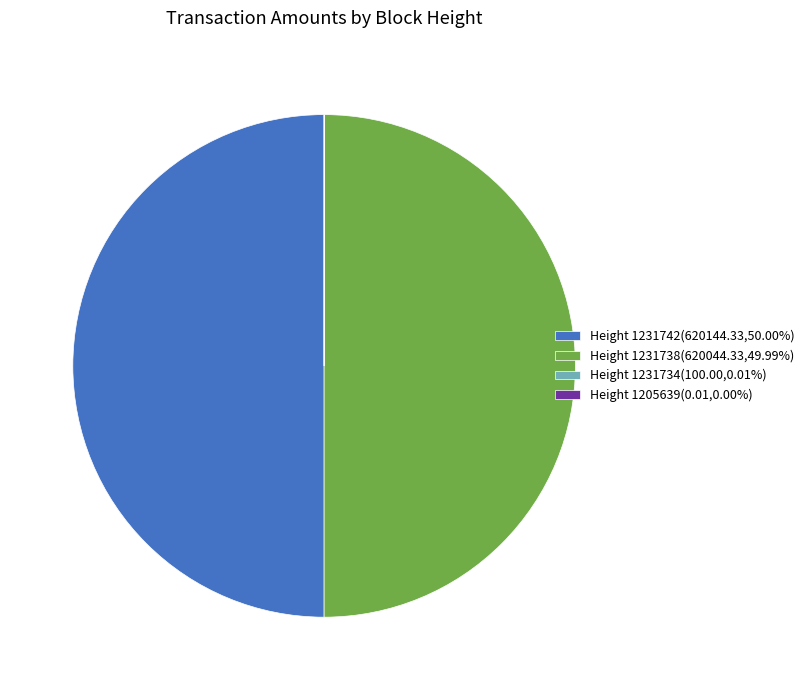

Is the sum of Height 1231742(620144.33,50.00%) and Height 1231738(620044.33,49.99%) greater than half?

Yes